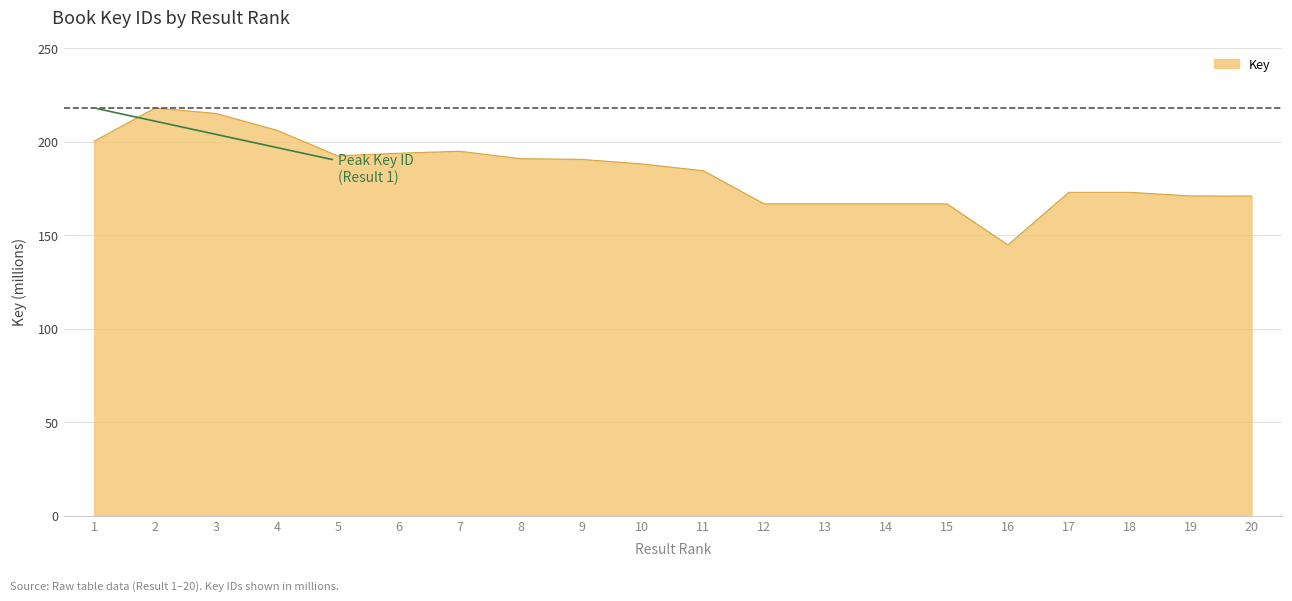

The value at 3 is 215.2. True or false?

True